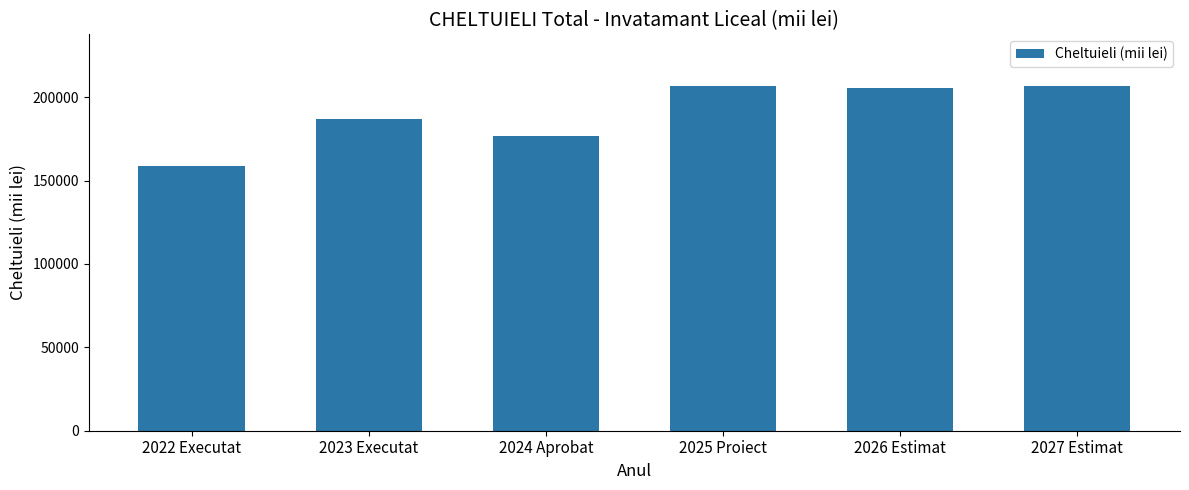

Which has a higher value, 2023 Executat or 2024 Aprobat?

2023 Executat